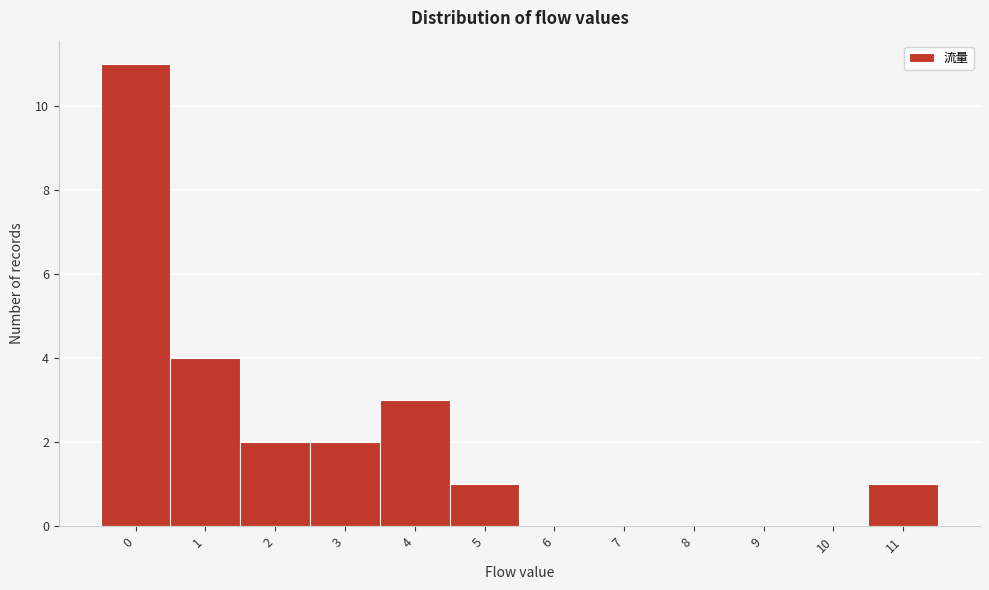

Reading left to right, extract all data points from this chart.

0=11	1=4	2=2	3=2	4=3	5=1	6=0	7=0	8=0	9=0	10=0	11=1